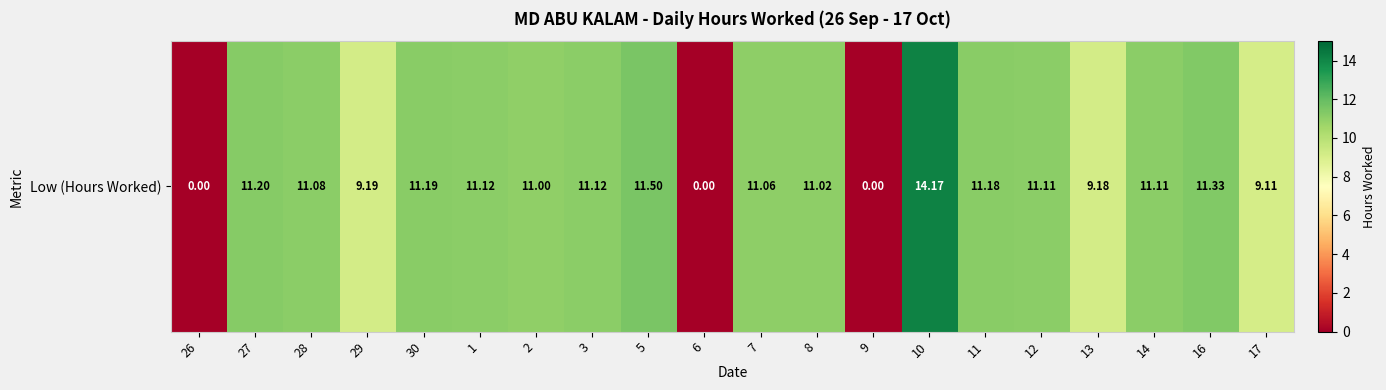

Reading left to right, extract all data points from this chart.

0.0	11.2	11.1	9.2	11.2	11.1	11.0	11.1	11.5	0.0	11.1	11.0	0.0	14.2	11.2	11.1	9.2	11.1	11.3	9.1